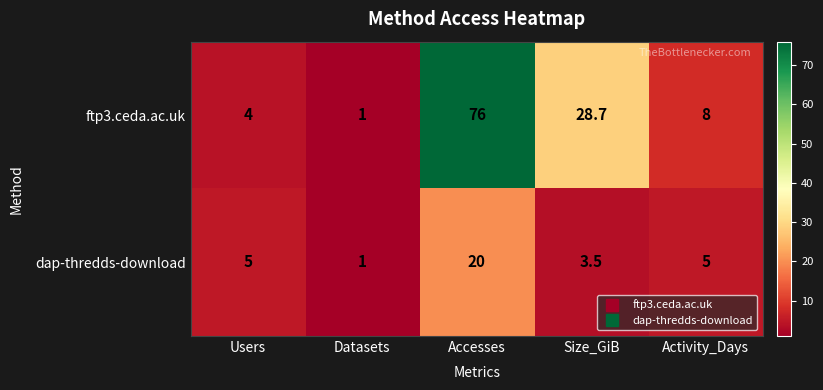

List the series in order of their overall mean, highest first.

ftp3.ceda.ac.uk, dap-thredds-download